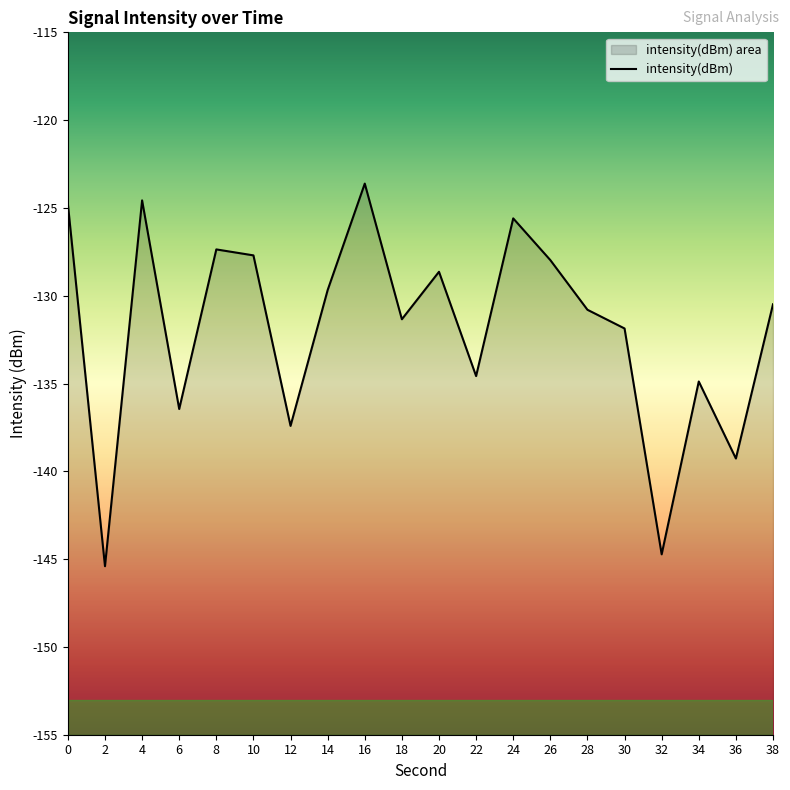

What is the sum of the values at 20 and 30?

-260.5